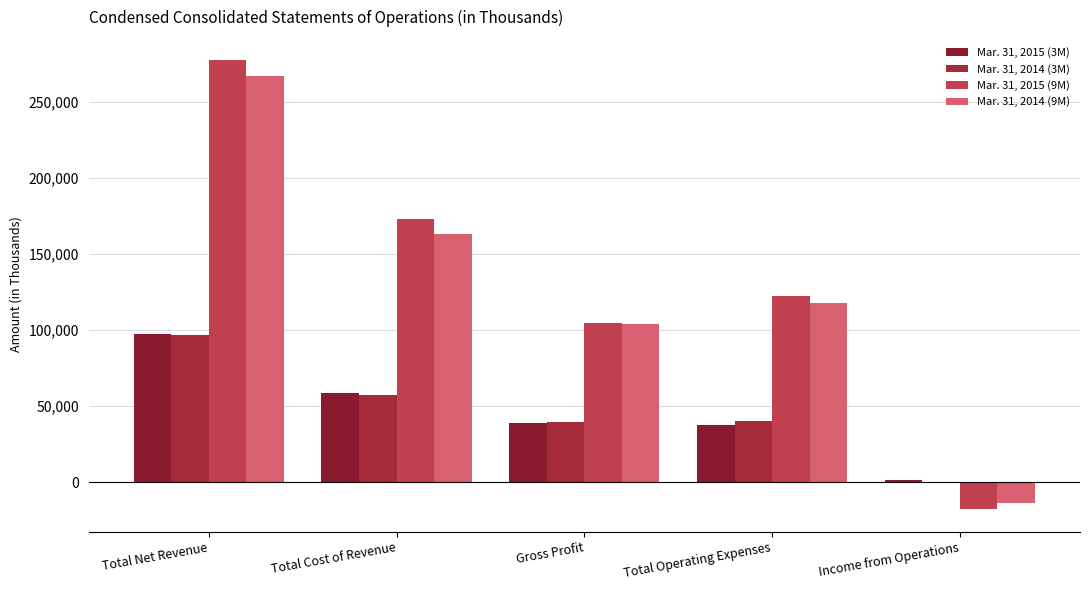

Are the bars horizontal?

No